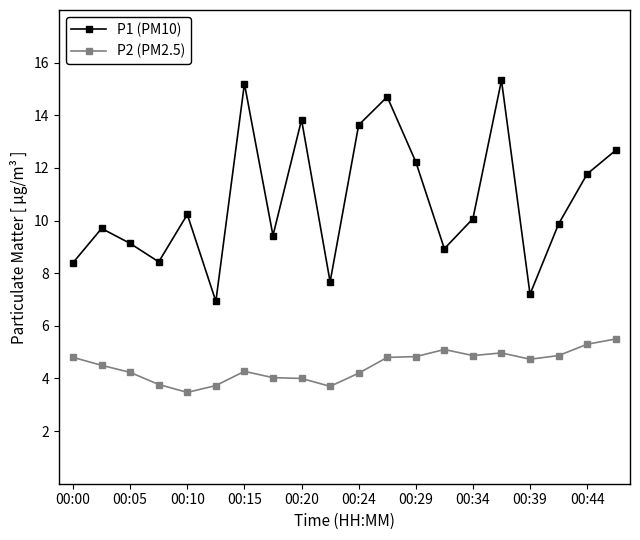

What is the greatest value displayed?

15.3